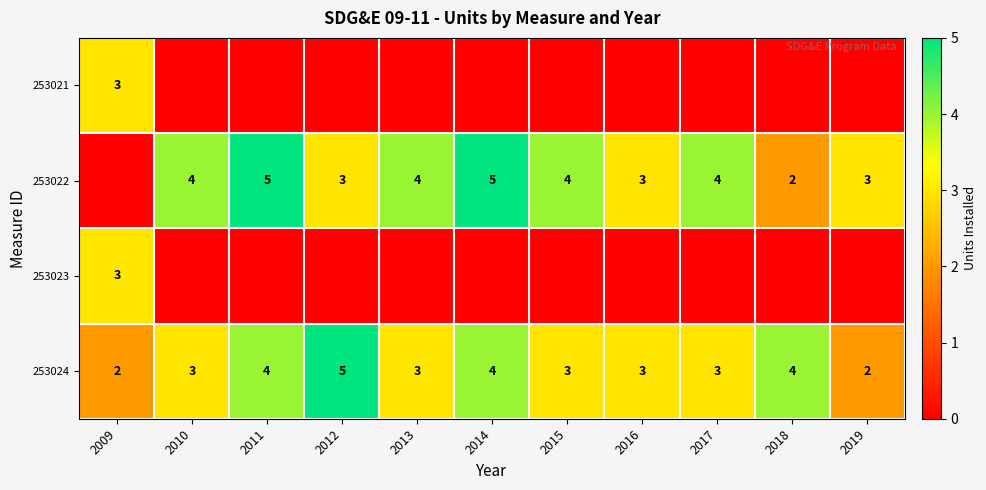

Read the 253024 value at 2011.

4